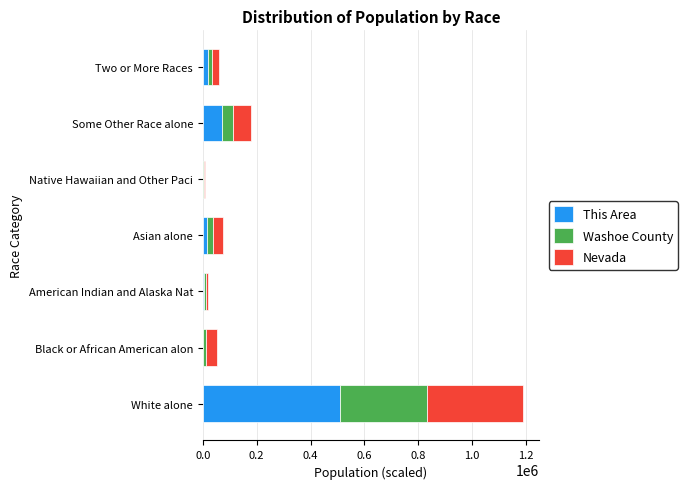

At which category is the sum across all series the highest?

White alone